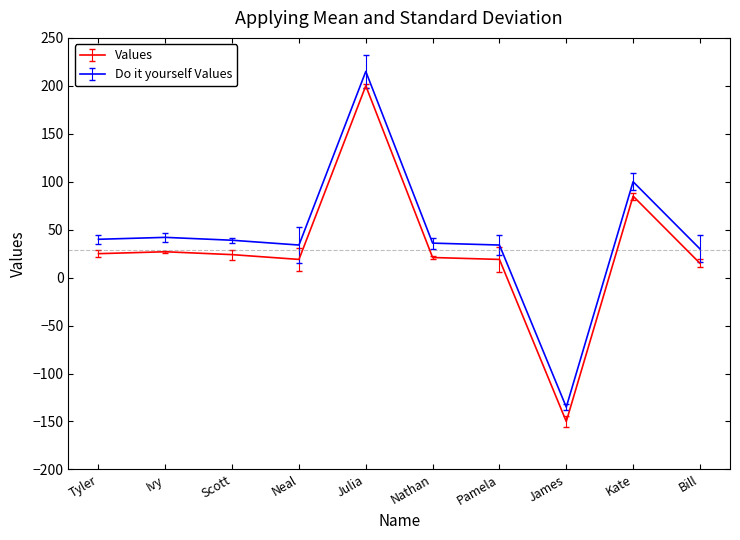

True or false: Values has a value of 15 at Bill.

True